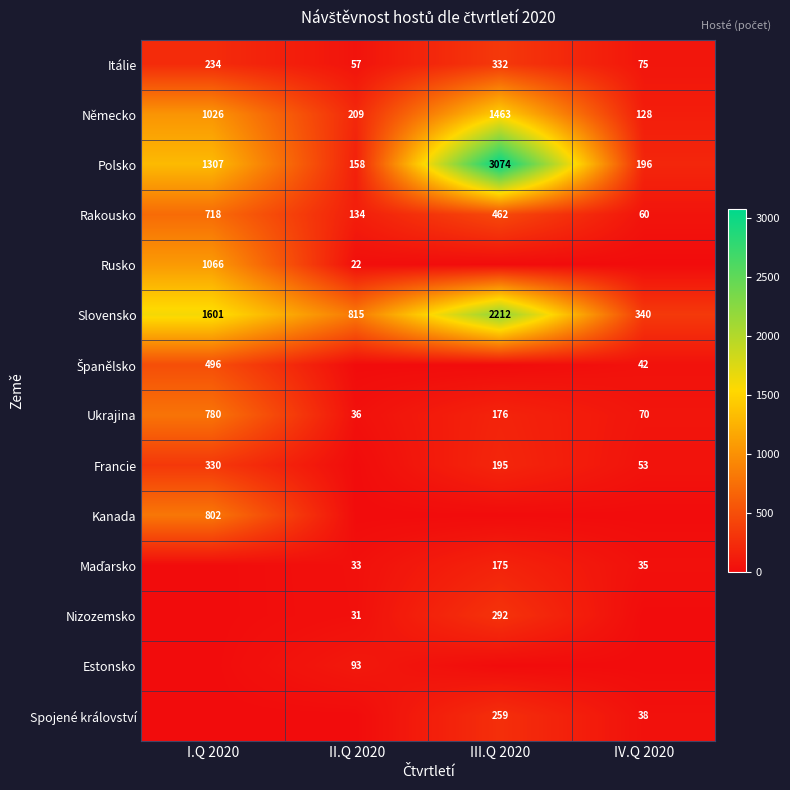

At which category is the sum across all series the highest?

III.Q 2020